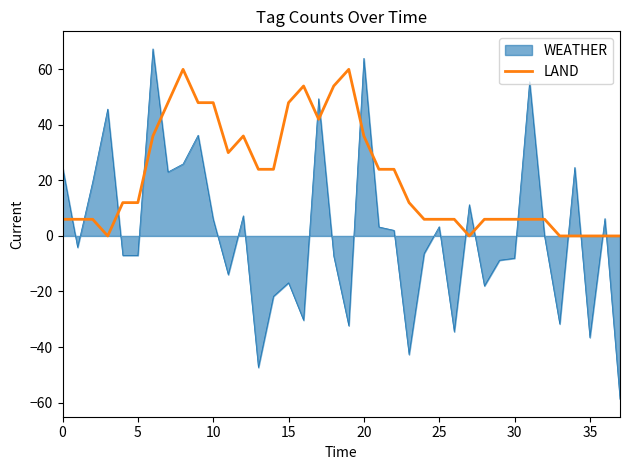

What is the difference between the maximum and minimum values in the LAND series?

60.0